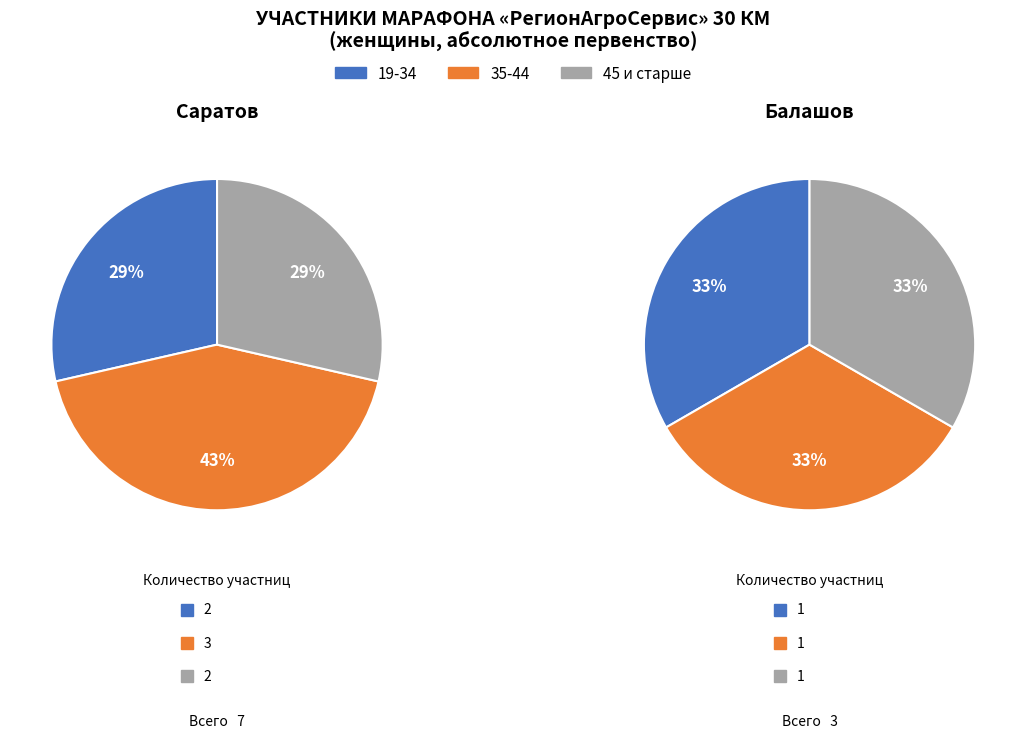

To the nearest percent, what percentage of the pie is 19-34?

30%